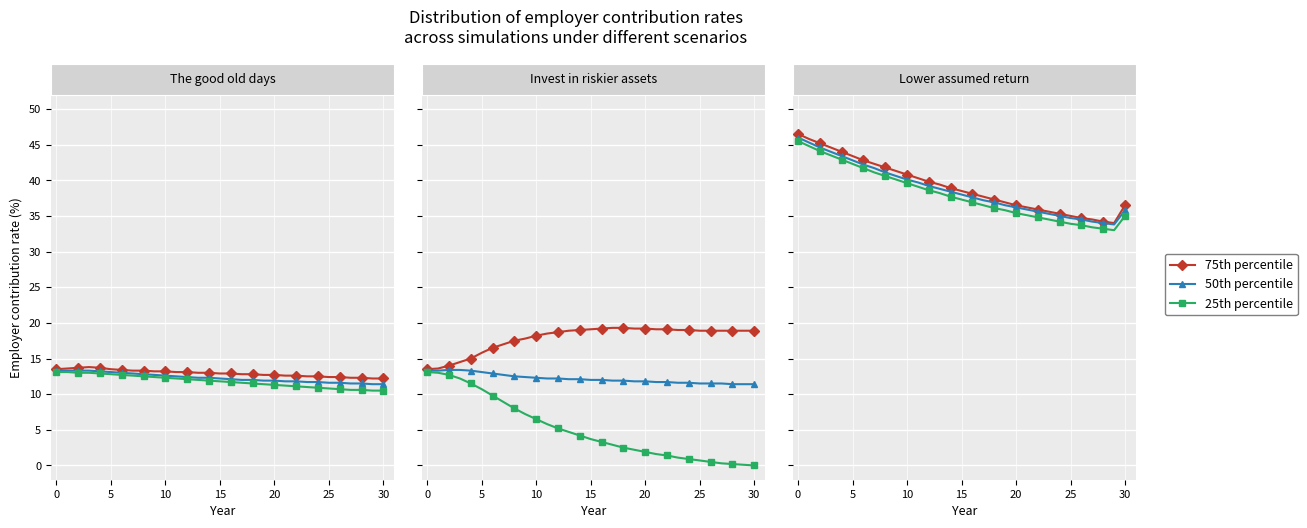

What is the difference between the maximum and minimum values in the 25th percentile series?

12.5